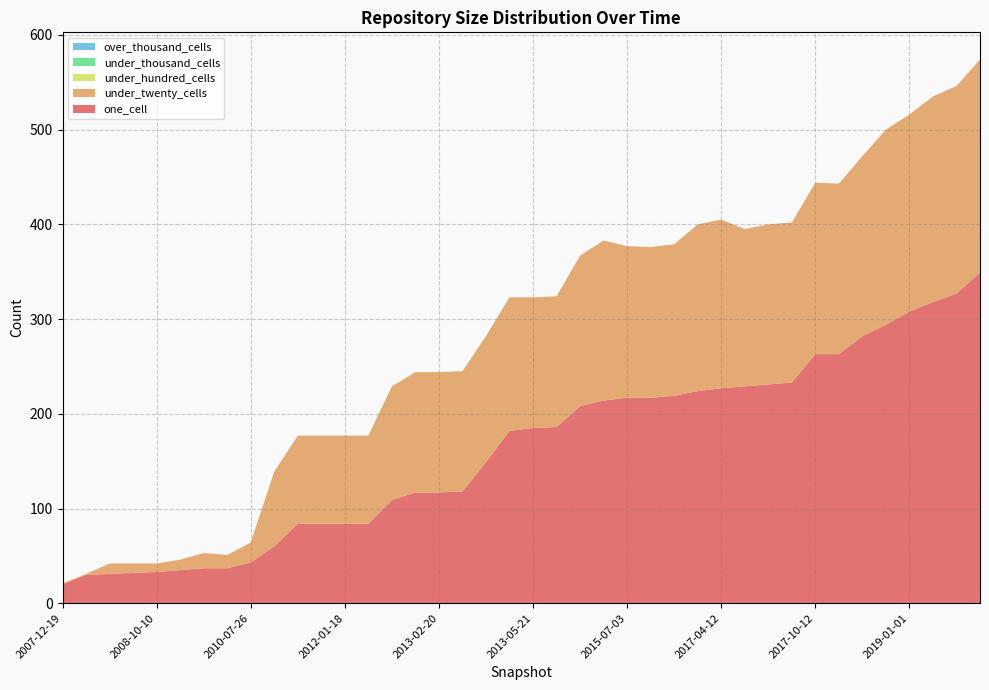

Reading left to right, list all the values displayed in this chart.

one_cell: 20	30	31	32	33	35	37	37	43	60	84	84	84	84	109	117	117	118	149	182	185	186	208	214	217	217	219	224	227	229	231	233	263	263	282	294	308	318	327	349
under_twenty_cells: 1	1	11	10	9	11	16	14	21	79	93	93	93	93	120	127	127	127	133	141	138	138	159	169	160	159	160	176	178	166	169	169	181	180	190	206	208	217	219	225
under_hundred_cells: 0	0	0	0	0	0	0	0	0	0	0	0	0	0	0	0	0	0	0	0	0	0	0	0	0	0	0	0	0	0	0	0	0	0	0	0	0	0	0	0
under_thousand_cells: 0	0	0	0	0	0	0	0	0	0	0	0	0	0	0	0	0	0	0	0	0	0	0	0	0	0	0	0	0	0	0	0	0	0	0	0	0	0	0	0
over_thousand_cells: 0	0	0	0	0	0	0	0	0	0	0	0	0	0	0	0	0	0	0	0	0	0	0	0	0	0	0	0	0	0	0	0	0	0	0	0	0	0	0	0